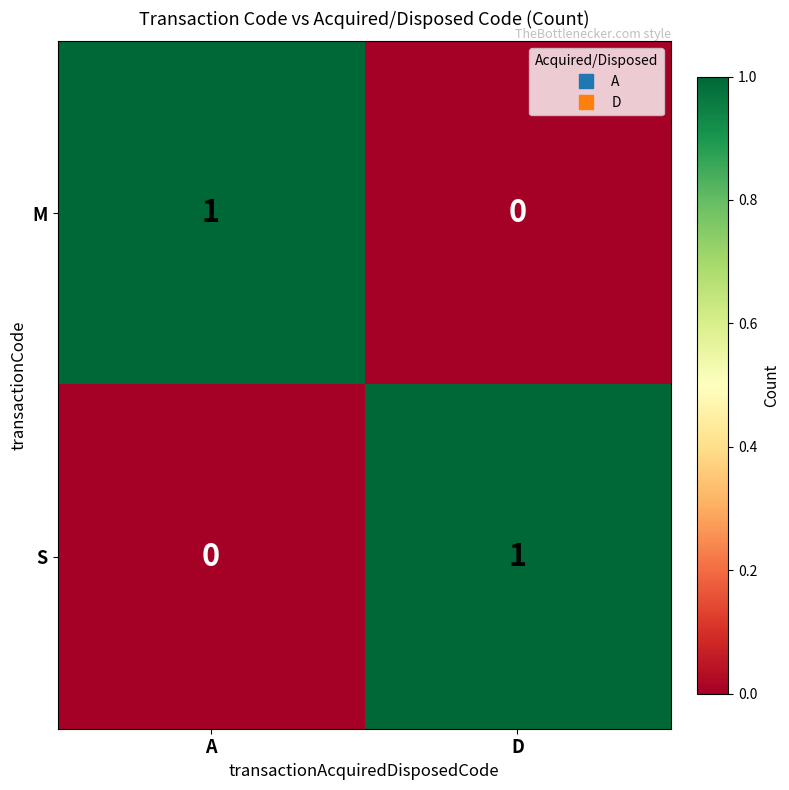

Is it true that S equals 1 at D?

True